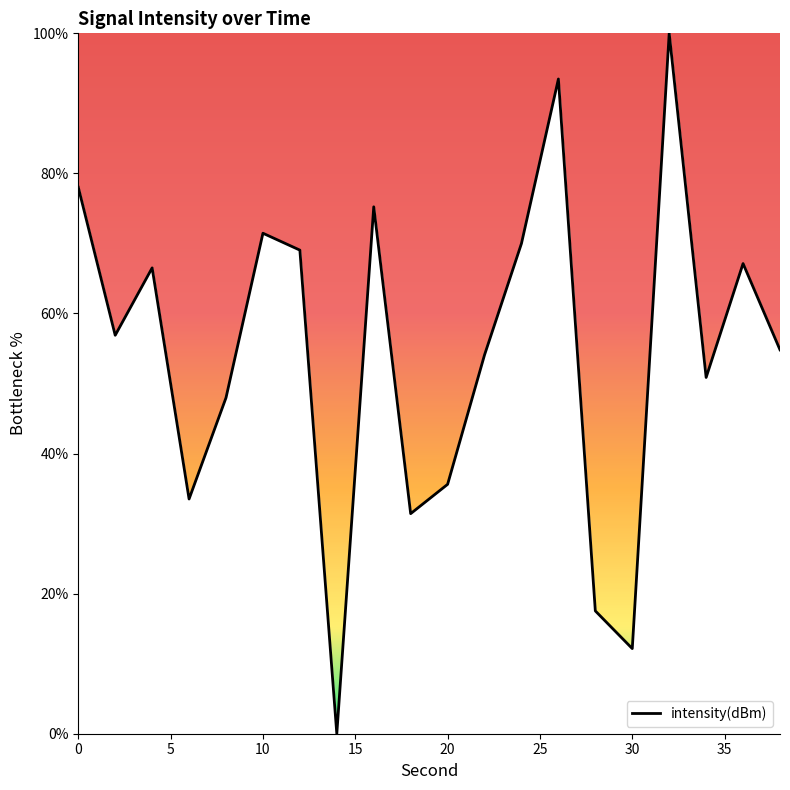

What is the difference between the maximum and minimum values?

100.0